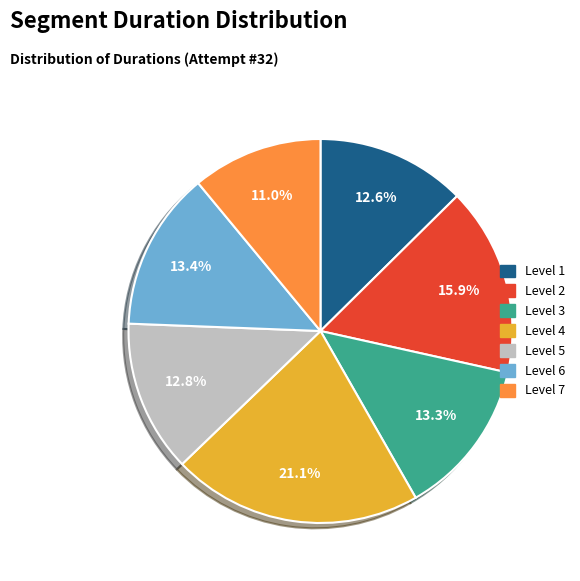

How many segments does this pie chart have?

7